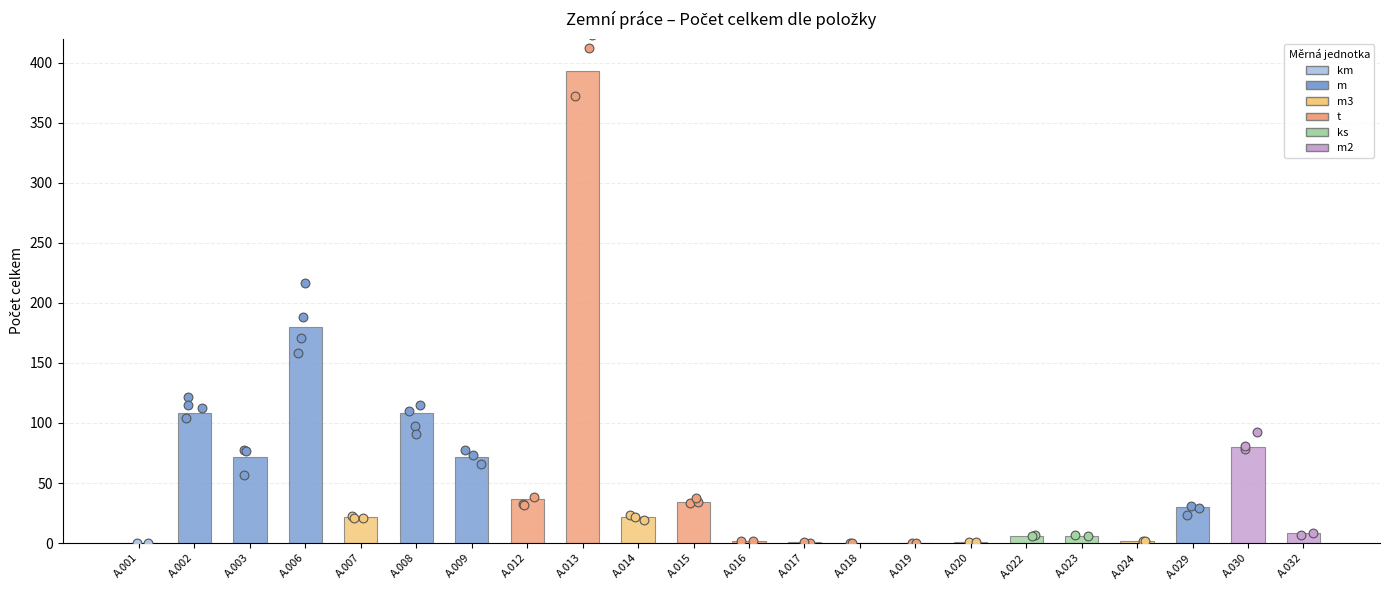

What is the ratio of the value at A.022 to the value at A.008?

0.1